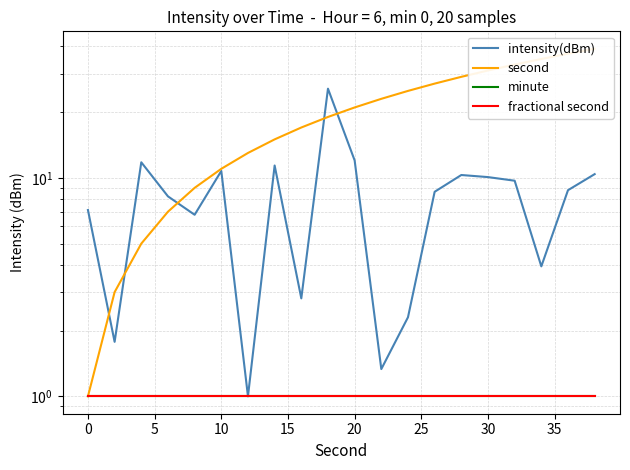

Does the chart have visible grid lines?

Yes